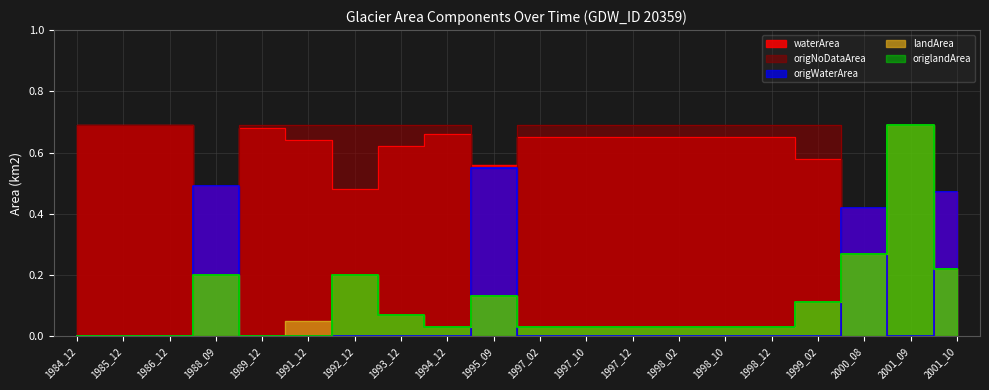

Reading left to right, list all the values displayed in this chart.

waterArea: 1984_12=0.7	1985_12=0.7	1986_12=0.7	1988_09=0.5	1989_12=0.7	1991_12=0.6	1992_12=0.5	1993_12=0.6	1994_12=0.7	1995_09=0.6	1997_02=0.7	1997_10=0.7	1997_12=0.7	1998_02=0.7	1998_10=0.7	1998_12=0.7	1999_02=0.6	2000_08=0.4	2001_09=0.0	2001_10=0.5
landArea: 1984_12=0.0	1985_12=0.0	1986_12=0.0	1988_09=0.2	1989_12=0.0	1991_12=0.1	1992_12=0.2	1993_12=0.1	1994_12=0.0	1995_09=0.1	1997_02=0.0	1997_10=0.0	1997_12=0.0	1998_02=0.0	1998_10=0.0	1998_12=0.0	1999_02=0.1	2000_08=0.3	2001_09=0.7	2001_10=0.2
origWaterArea: 1984_12=0.0	1985_12=0.0	1986_12=0.0	1988_09=0.5	1989_12=0.0	1991_12=0.0	1992_12=0.0	1993_12=0.0	1994_12=0.0	1995_09=0.6	1997_02=0.0	1997_10=0.0	1997_12=0.0	1998_02=0.0	1998_10=0.0	1998_12=0.0	1999_02=0.0	2000_08=0.4	2001_09=0.0	2001_10=0.5
origlandArea: 1984_12=0.0	1985_12=0.0	1986_12=0.0	1988_09=0.2	1989_12=0.0	1991_12=0.0	1992_12=0.2	1993_12=0.1	1994_12=0.0	1995_09=0.1	1997_02=0.0	1997_10=0.0	1997_12=0.0	1998_02=0.0	1998_10=0.0	1998_12=0.0	1999_02=0.1	2000_08=0.3	2001_09=0.7	2001_10=0.2
origNoDataArea: 1984_12=0.7	1985_12=0.7	1986_12=0.7	1988_09=0.0	1989_12=0.7	1991_12=0.7	1992_12=0.7	1993_12=0.7	1994_12=0.7	1995_09=0.0	1997_02=0.7	1997_10=0.7	1997_12=0.7	1998_02=0.7	1998_10=0.7	1998_12=0.7	1999_02=0.7	2000_08=0.0	2001_09=0.0	2001_10=0.0